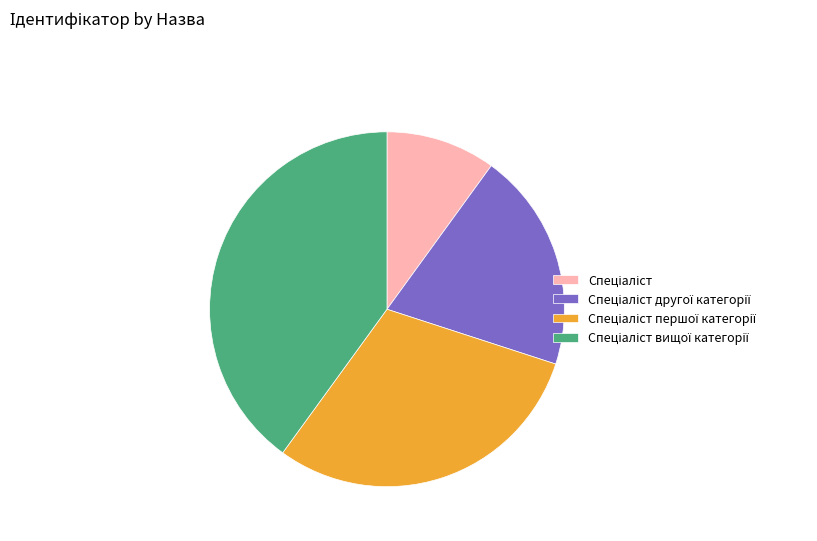

Is there any slice that represents more than half of the pie?

No